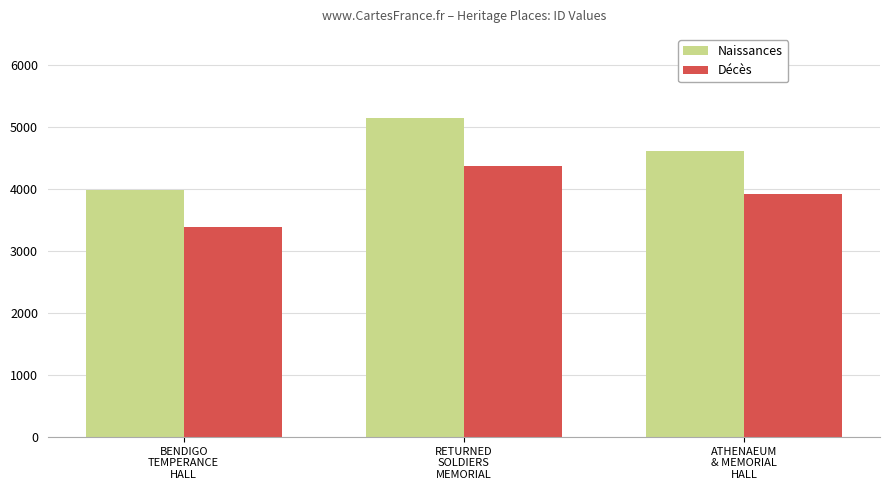

What is the label of the 2nd bar from the right?

RETURNED
SOLDIERS
MEMORIAL